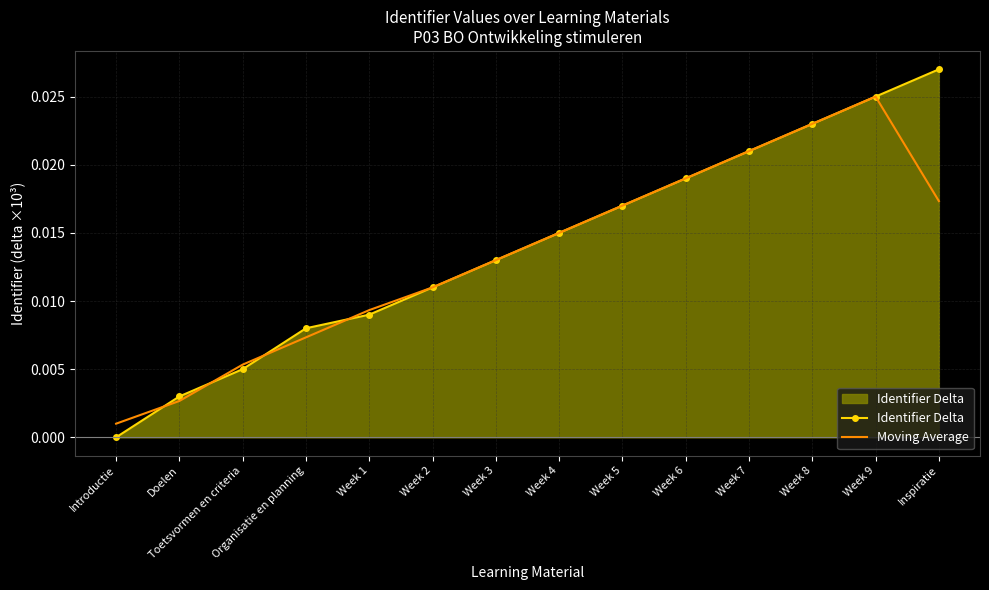

Which category has the lowest value in the Moving Average series?

Introductie